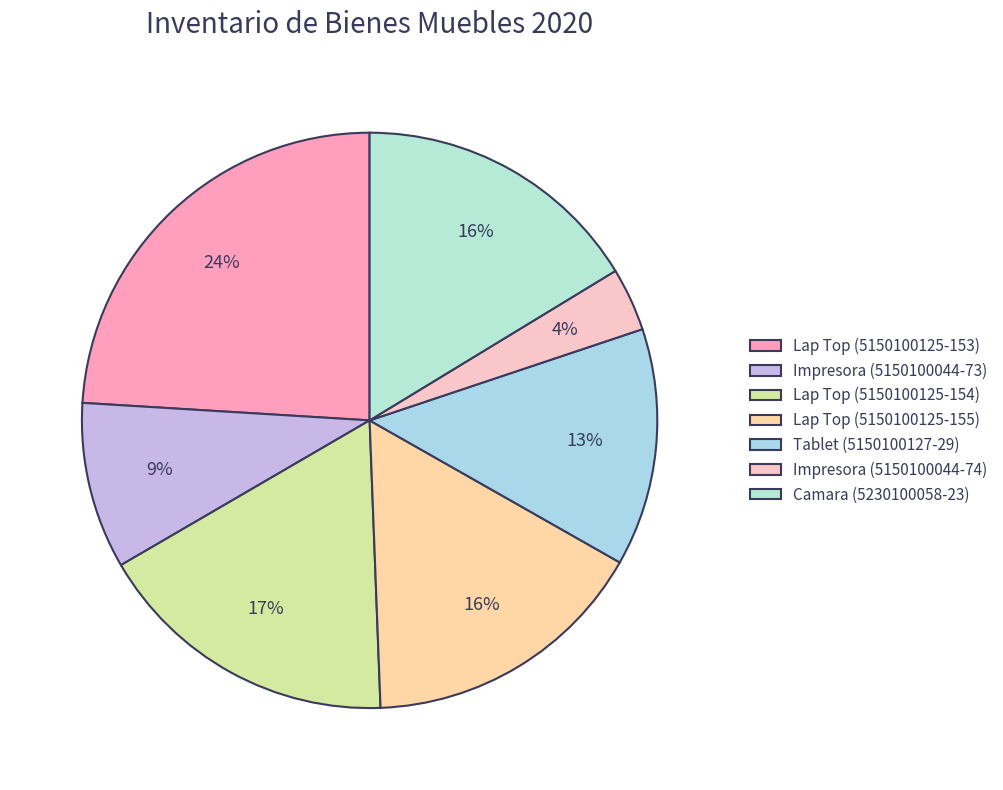

What portion of the pie excludes Tablet (5150100127-29)?

86.6%